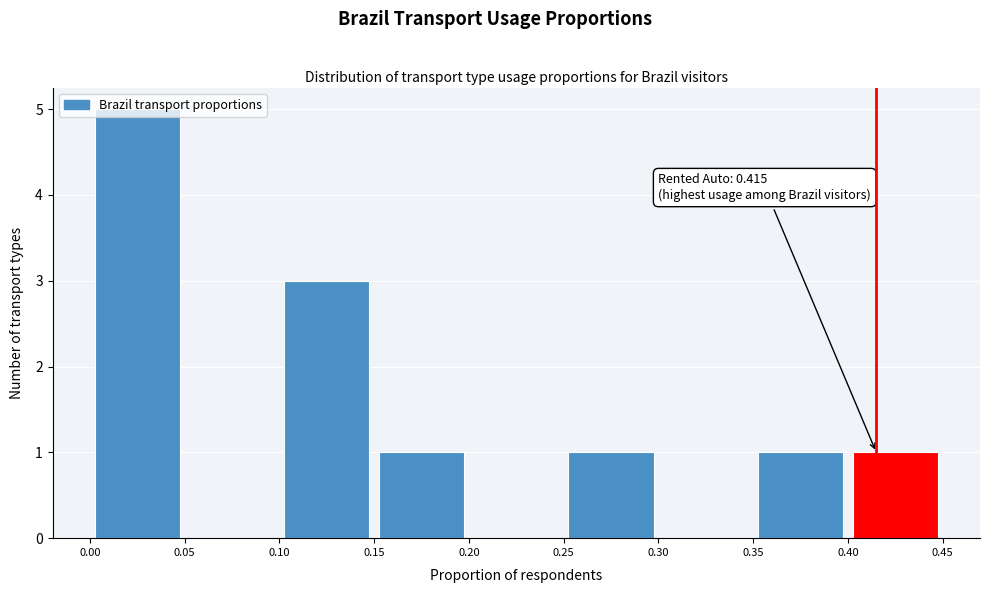

Which range on the x-axis has the tallest bar?

0.00 to 0.05